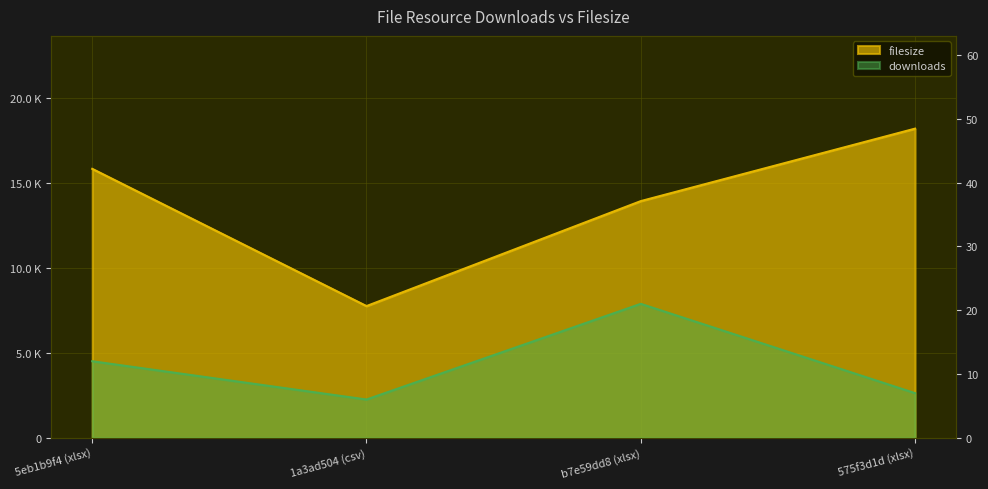

At which category does downloads reach its first local valley?

1a3ad504 (csv)